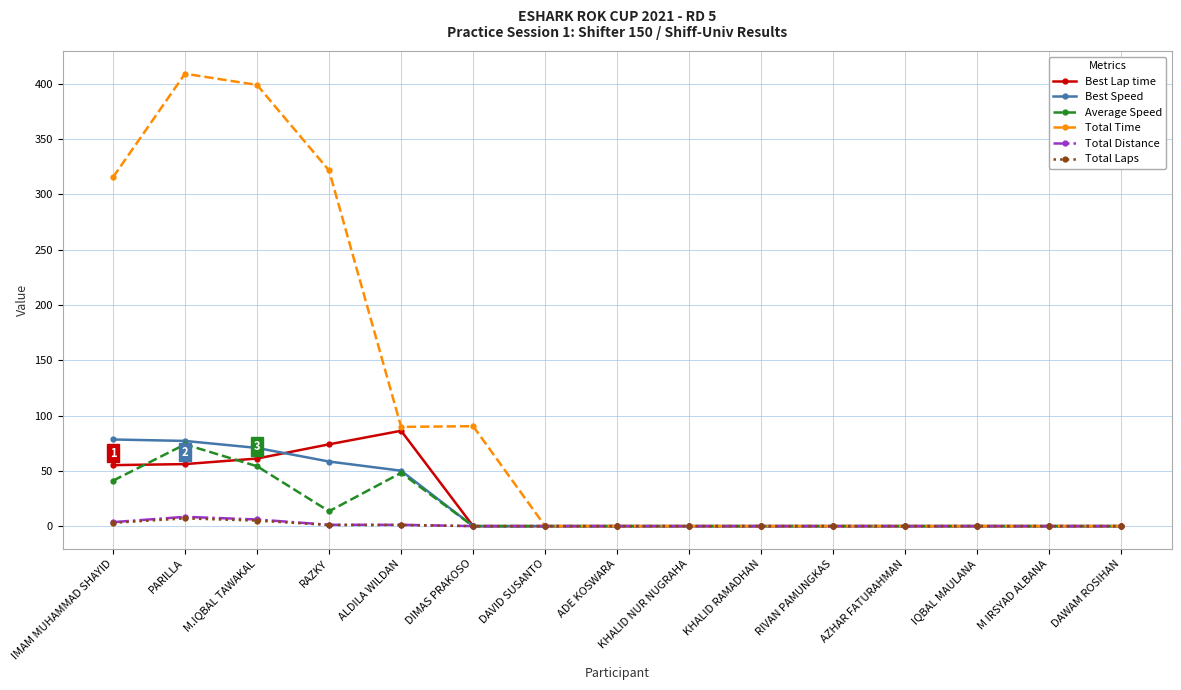

At which category does Average Speed reach its first local peak?

PARILLA